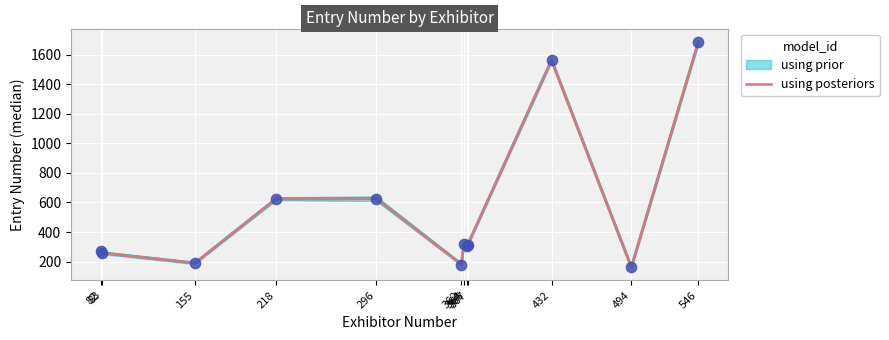

Between 546 and 82, which is larger?

546